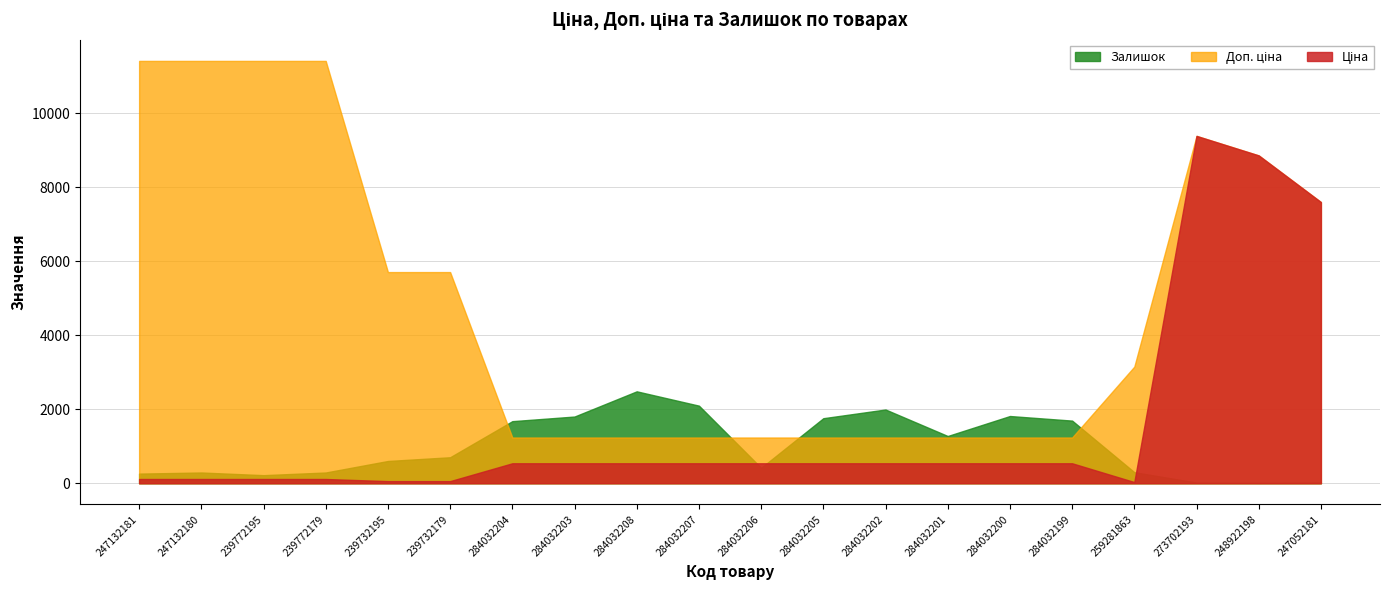

Which has a higher value, 239772195 or 247052181?

247052181